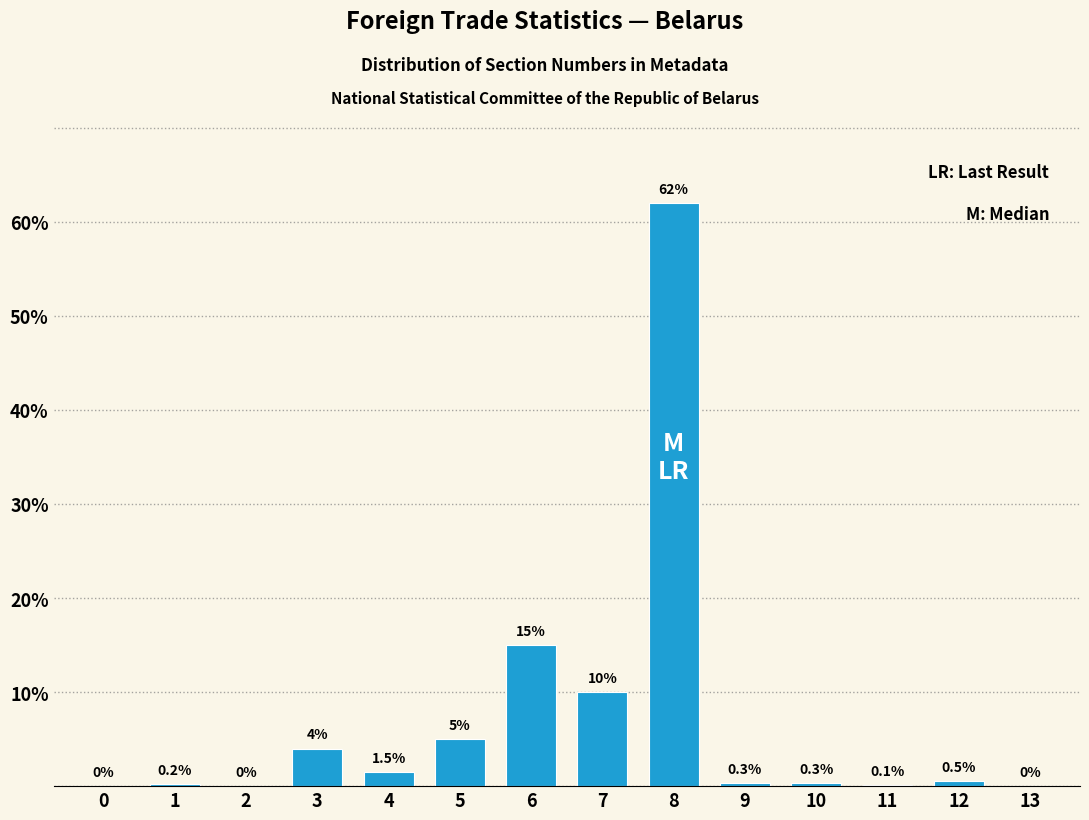

Reading right to left, transcribe all the data shown in this chart.

13=0.0	12=0.5	11=0.1	10=0.3	9=0.3	8=62.0	7=10.0	6=15.0	5=5.0	4=1.5	3=4.0	2=0.0	1=0.2	0=0.0